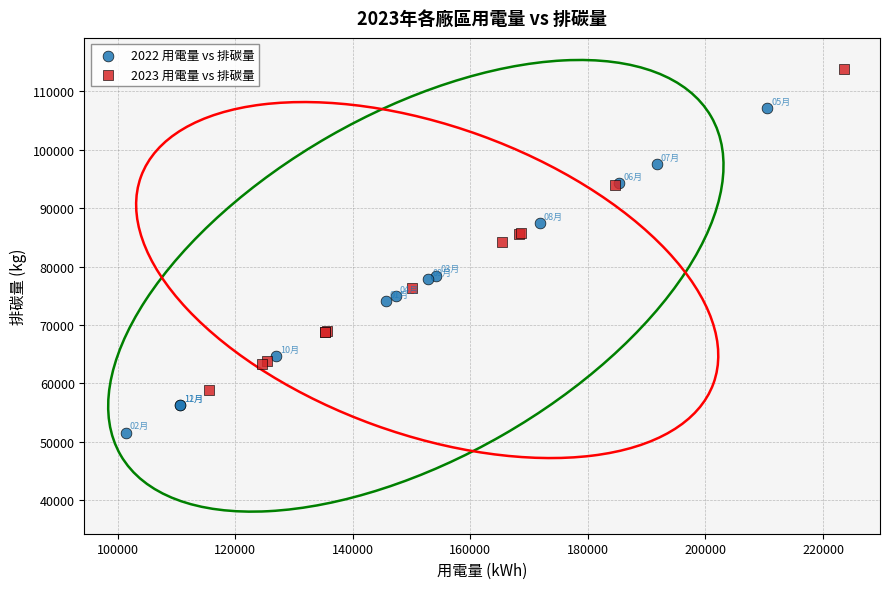

Which series contains the highest Y value?

2023 用電量 vs 排碳量